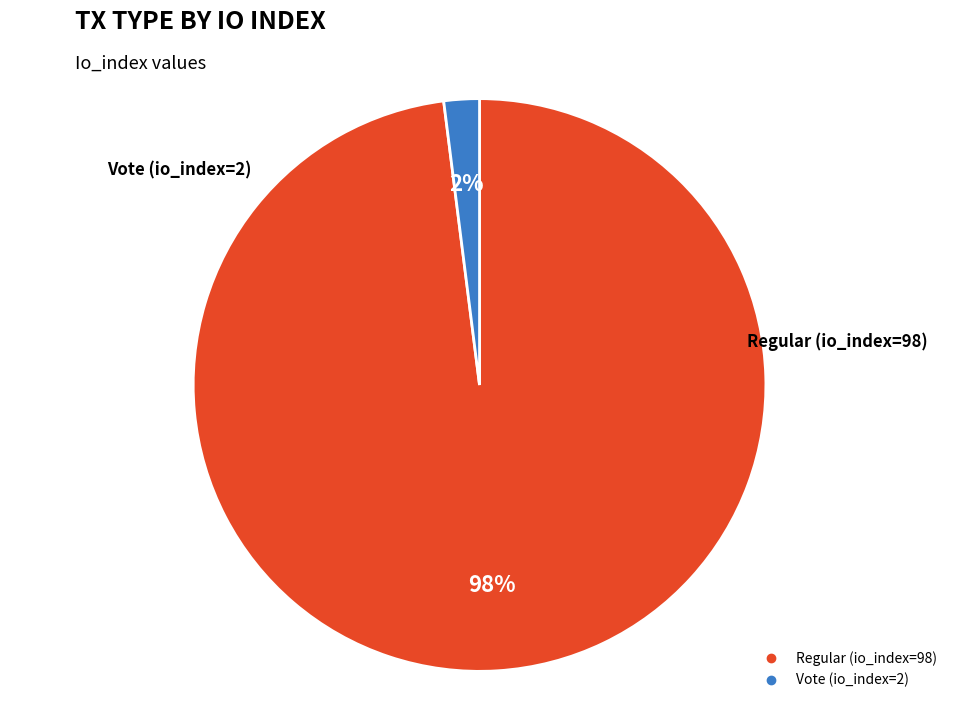

What portion of the pie excludes Vote (io_index=2)?

98.0%